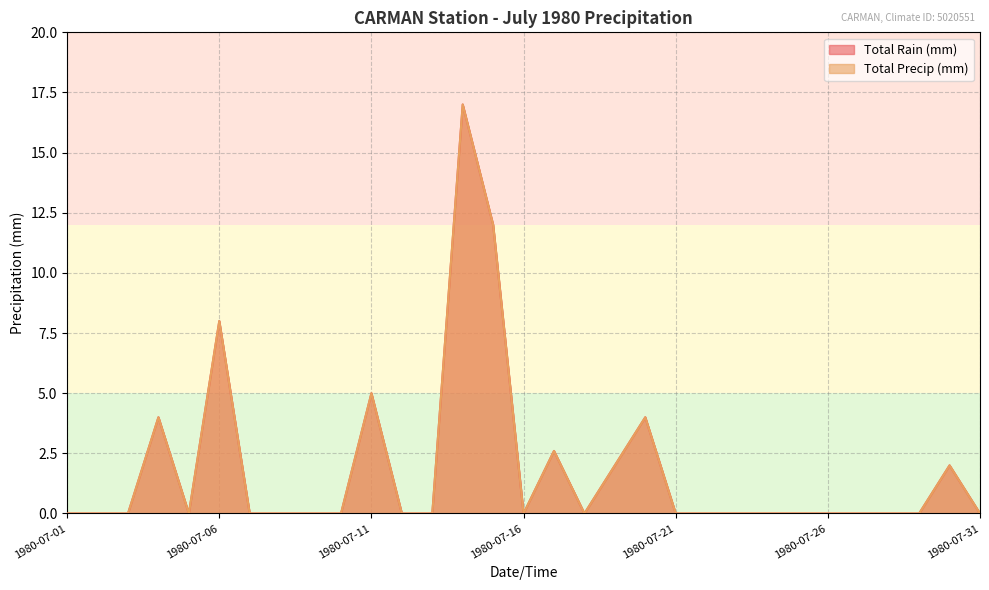

Is the value of Total Rain (mm) at 1980-07-11 greater than the value of Total Precip (mm) at 1980-07-06?

No